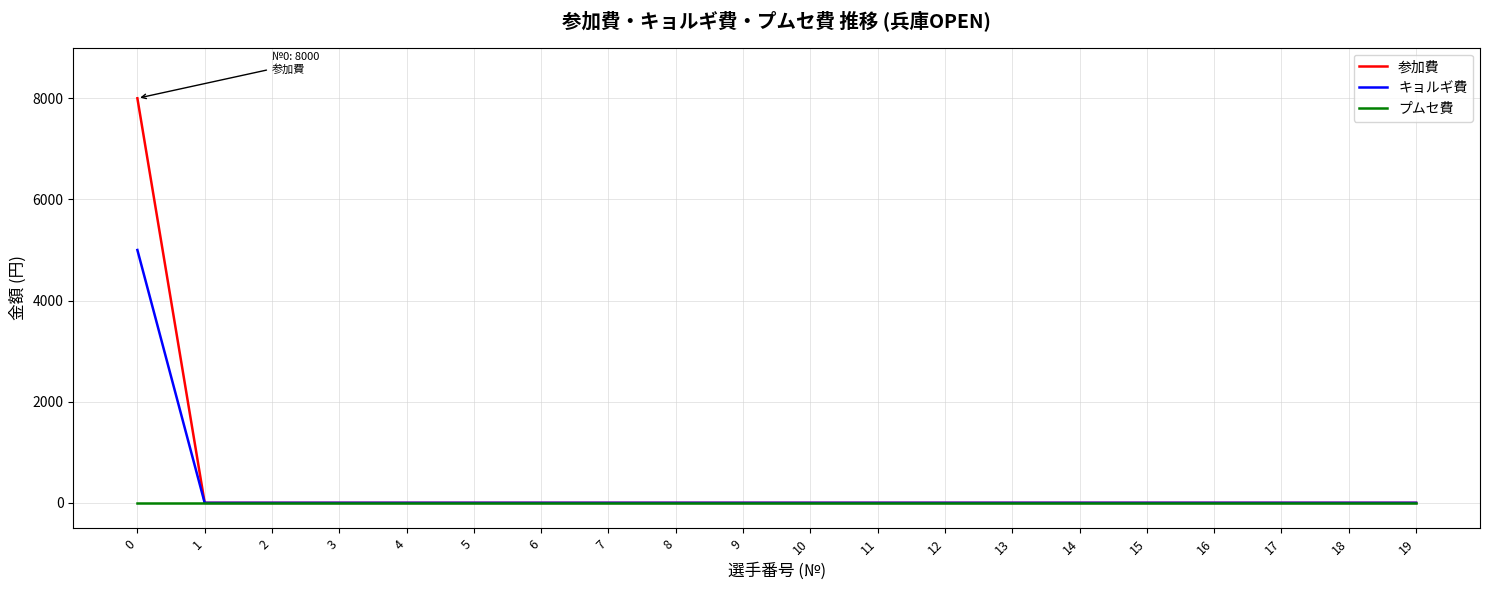

Rank the series by their average value, from highest to lowest.

参加費, キョルギ費, プムセ費